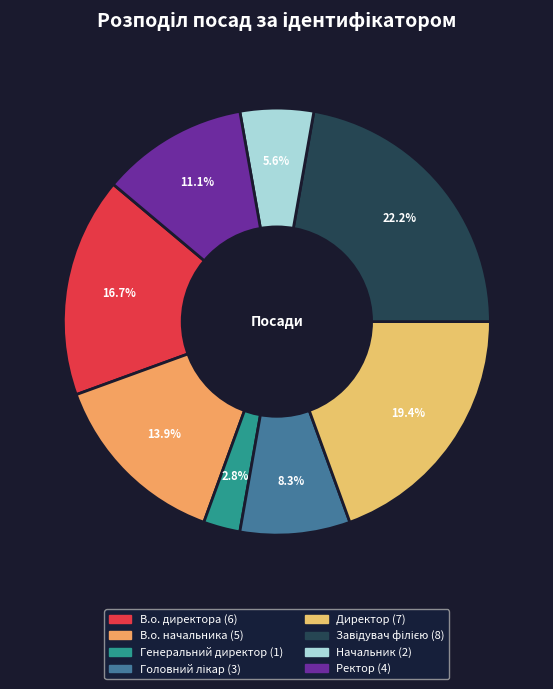

Which has a higher value, Завідувач філією or Директор?

Завідувач філією